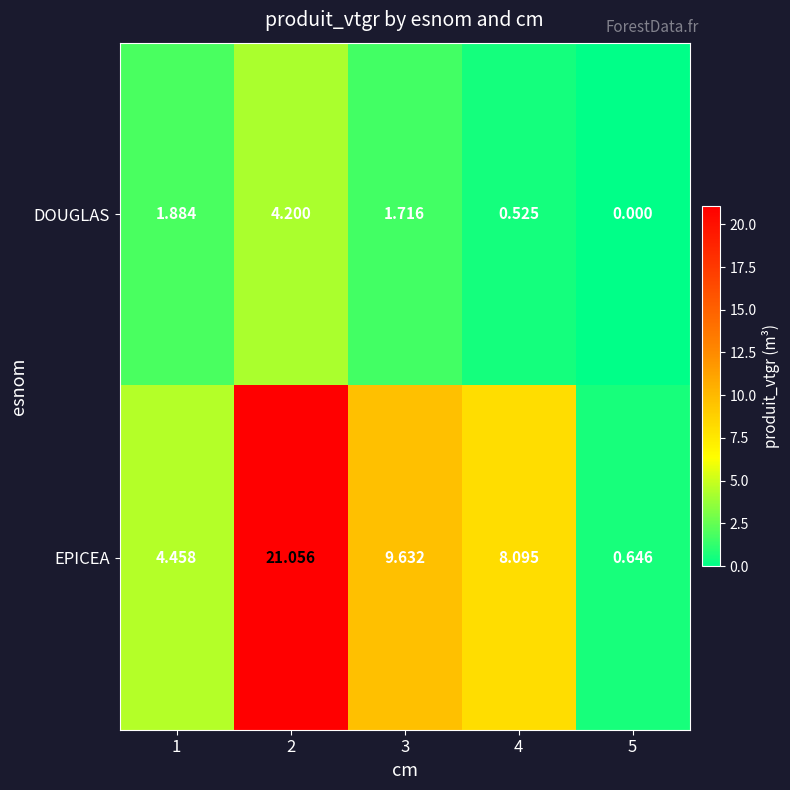

Is the value of EPICEA at 2 greater than the value of DOUGLAS at 1?

Yes